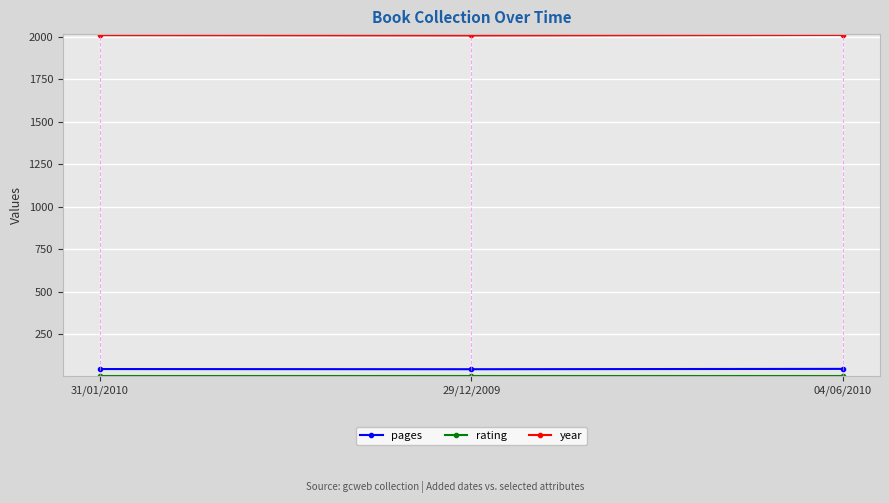

What is the label of the 1st point from the right?

04/06/2010